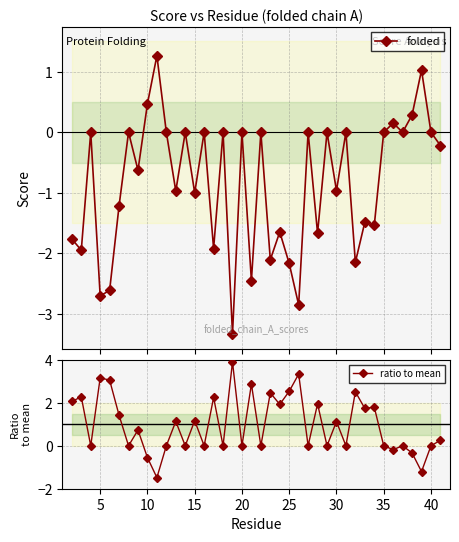

True or false: folded has more than 1 points higher than both neighbors.

True